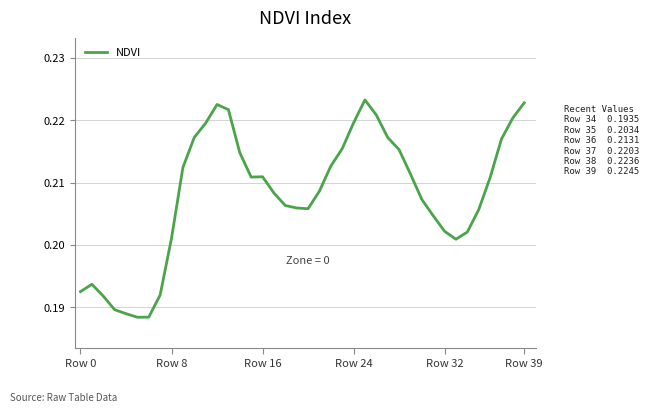

What is the label of the 30th point from the right?

10